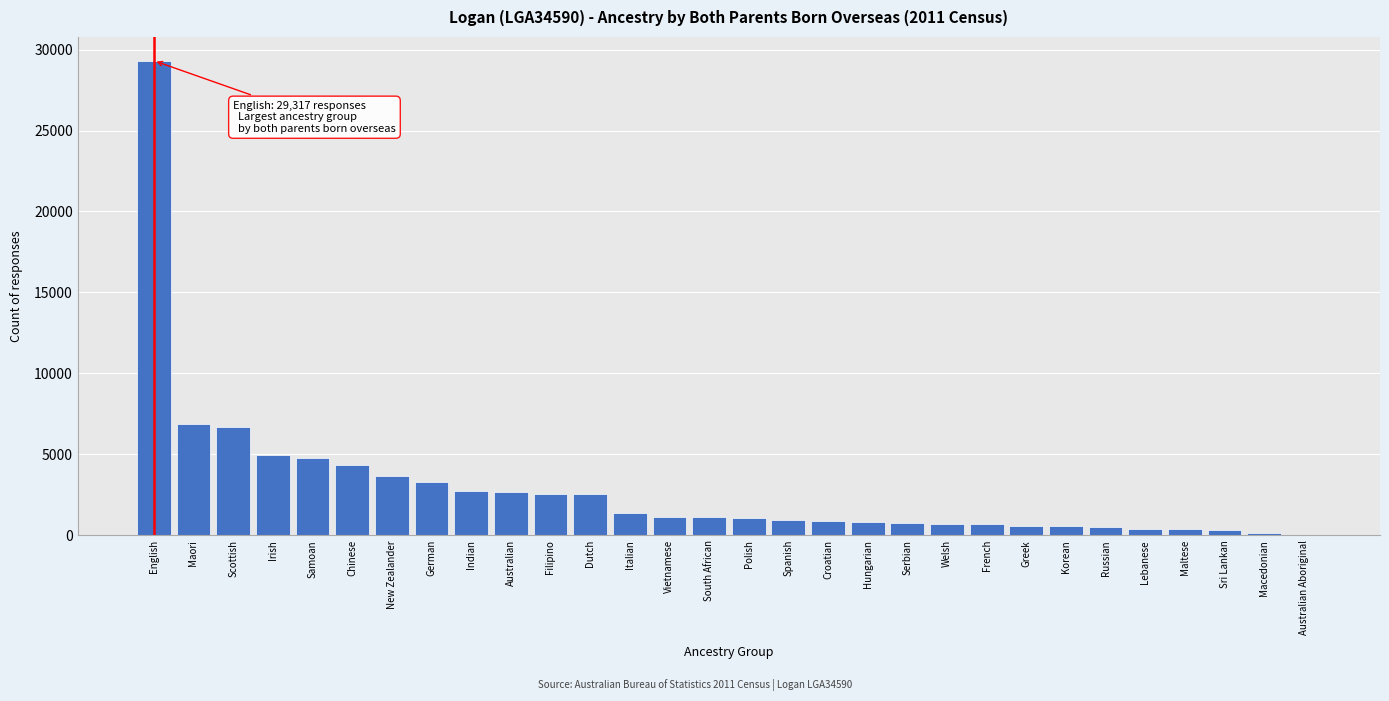

True or false: the data shows 4325 at Chinese.

True